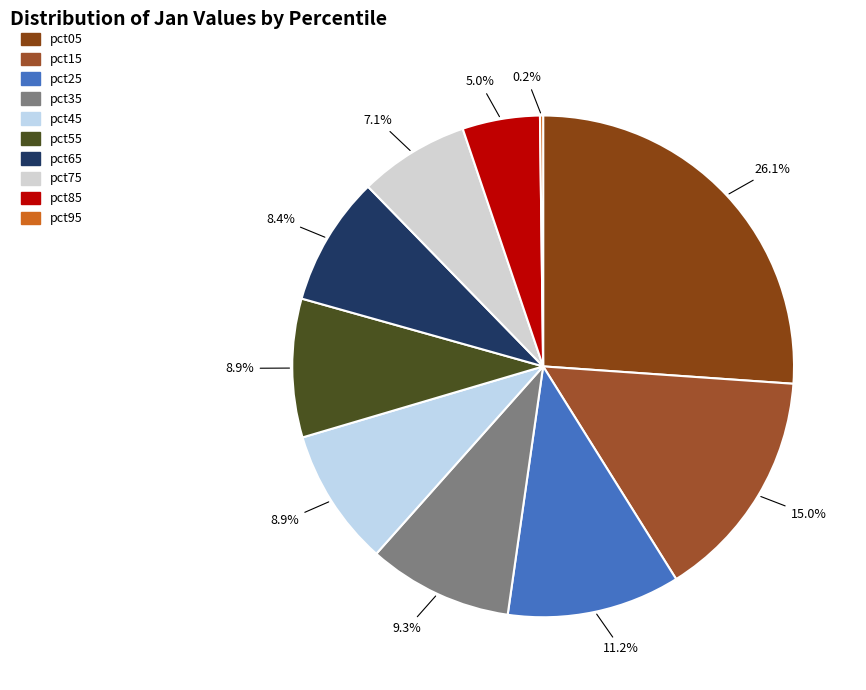

Is it true that pct75 is 18% of the pie?

False